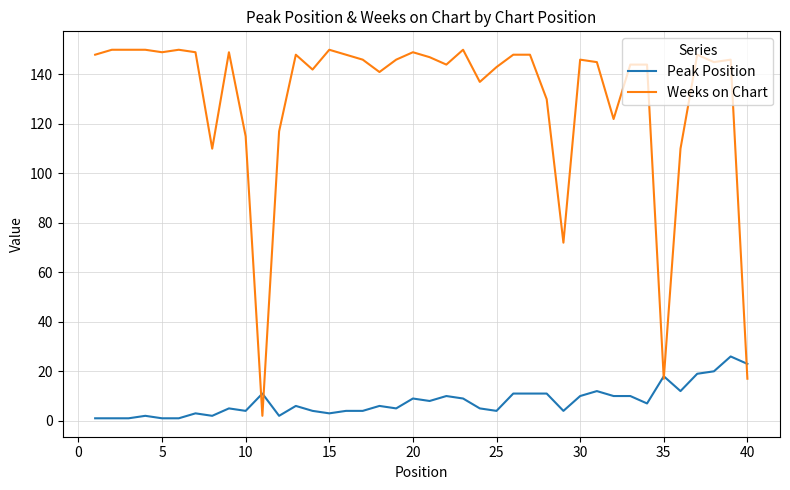

Which series has the largest total across all categories?

Weeks on Chart